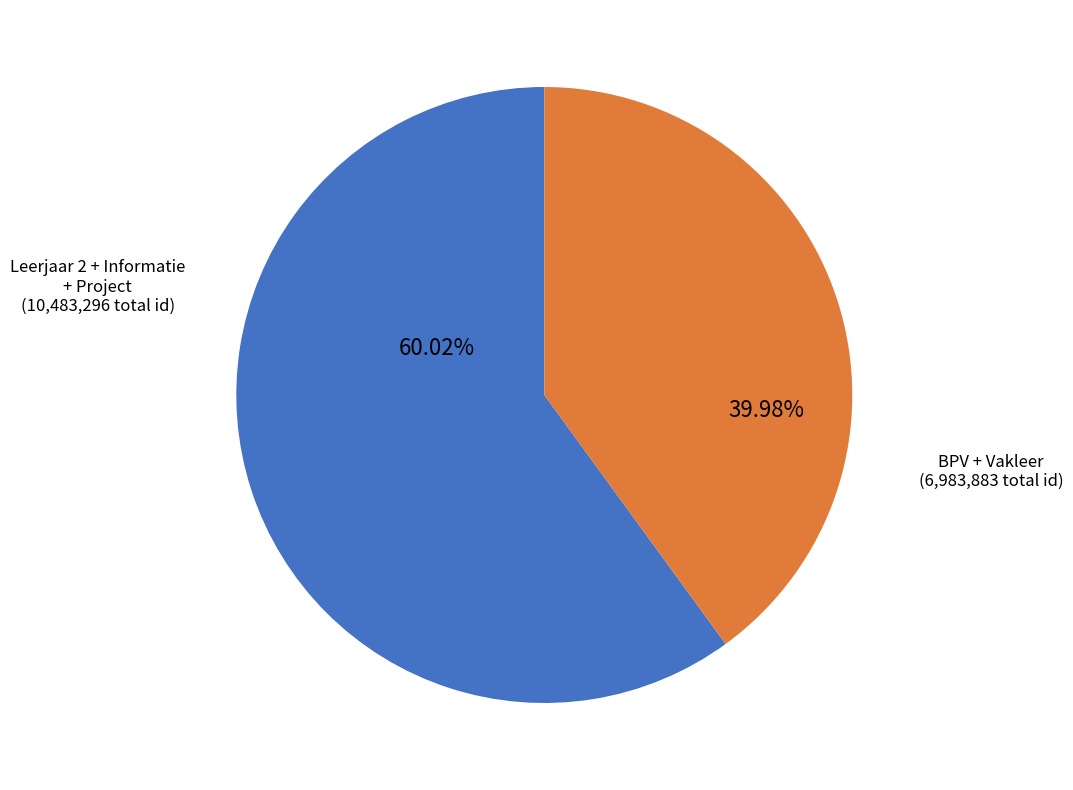

Do BPV + Vakleer and Leerjaar 2 + Informatie + Project together represent more than half of the pie?

Yes